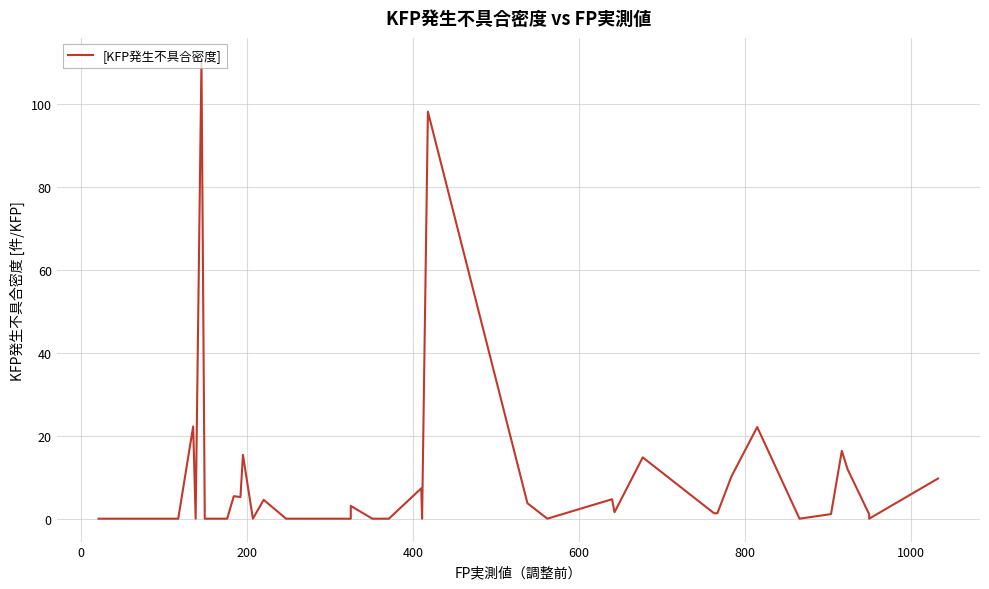

What is the maximum value shown in the chart?

110.3